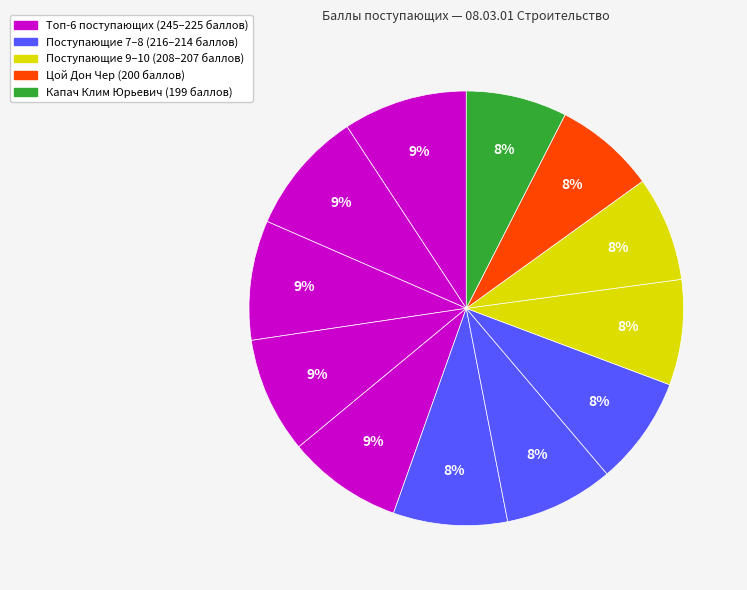

Rank the categories by value from highest to lowest.

Кокшарова Софья Сергеевна, Абакумов Сергей Антонович, Сухов Алексей Игоревич, Русецкий Андрей Евгеньевич, Сидоров Денис Олегович, Голованёв Виталий Алексеевич, Ющенко Дмитрий Геннадьевич, Ярославкин Сергей Александрович, Леонтьев Артём Игоревич, Елаев Алексей Леонтьевич, Цой Дон Чер, Капач Клим Юрьевич